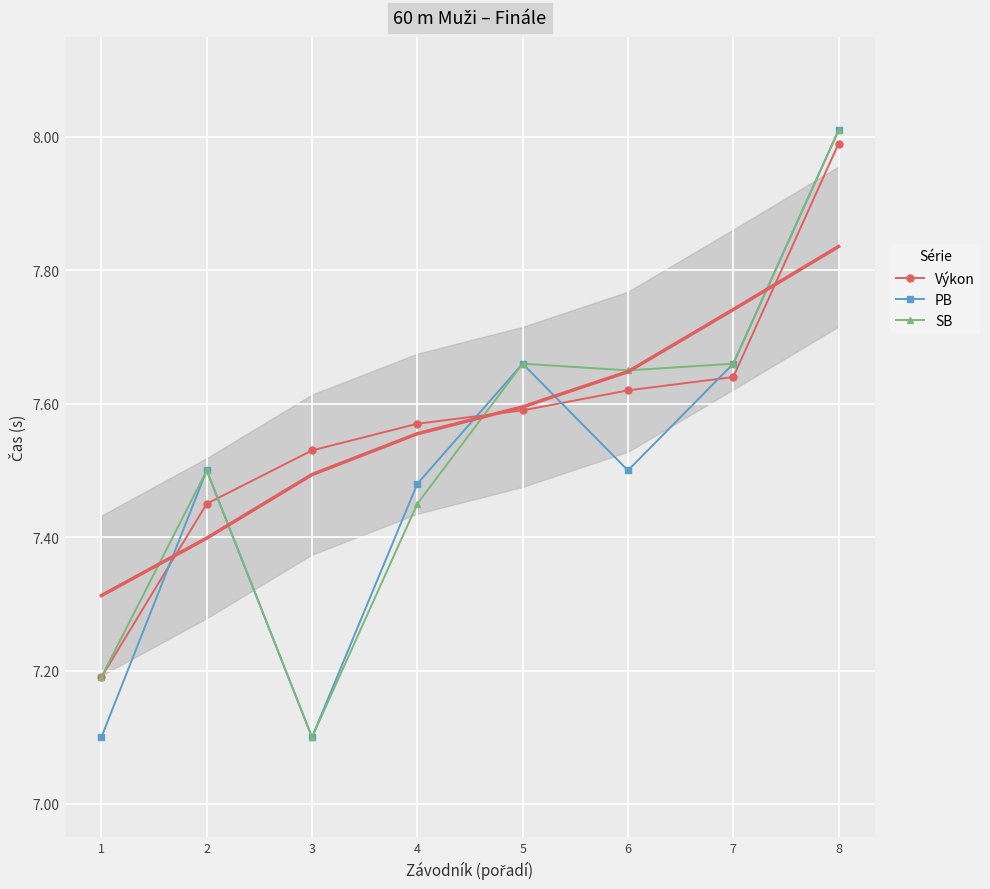

What is the sum of the PB values at 1 and 4?

14.6